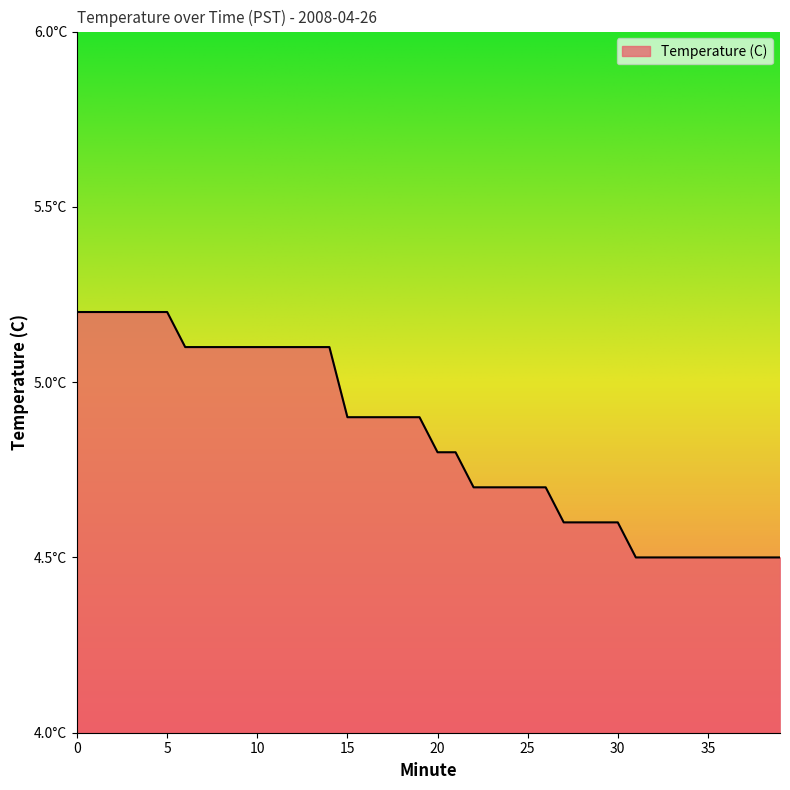

Rank the categories by value from highest to lowest.

0, 1, 2, 3, 4, 5, 6, 7, 8, 9, 10, 11, 12, 13, 14, 15, 16, 17, 18, 19, 20, 21, 22, 23, 24, 25, 26, 27, 28, 29, 30, 31, 32, 33, 34, 35, 36, 37, 38, 39